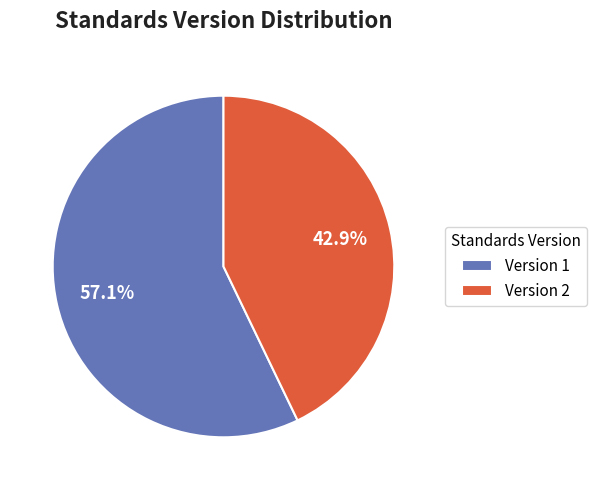

Which has a higher value, Version 2 or Version 1?

Version 1